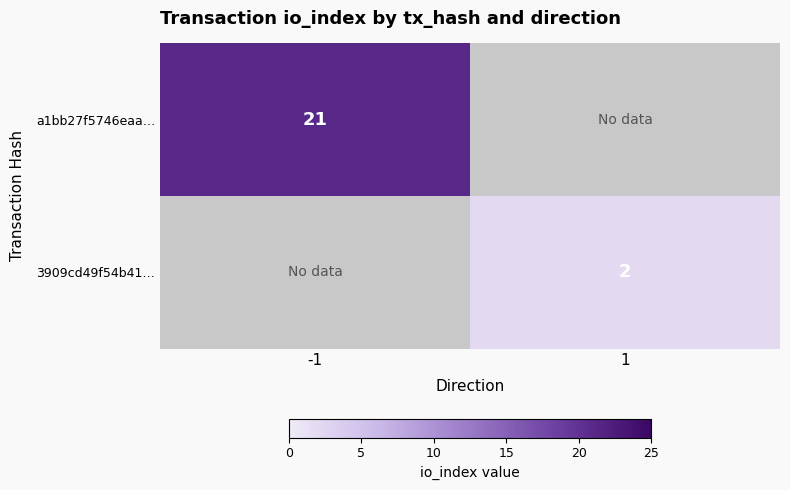

The a1bb27f5746eaa… series shows 9 at 1. True or false?

False